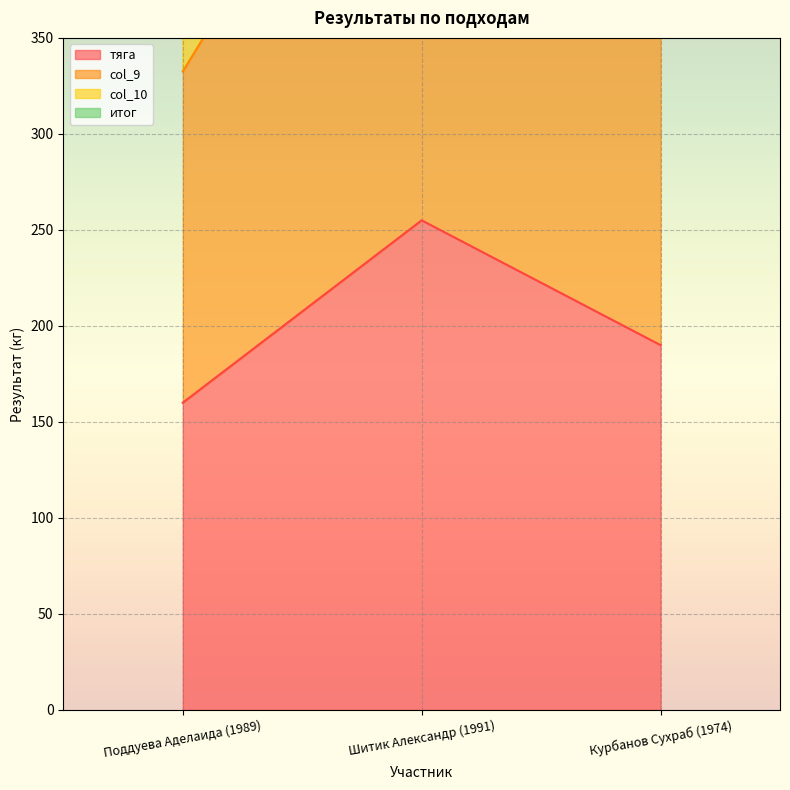

Reading left to right, extract all data points from this chart.

тяга: Поддуева Аделаида (1989)=160.0	Шитик Александр (1991)=255.0	Курбанов Сухраб (1974)=190.0
col_9: Поддуева Аделаида (1989)=682.5	Шитик Александр (1991)=1135.0	Курбанов Сухраб (1974)=785.0
col_10: Поддуева Аделаида (1989)=510.0	Шитик Александр (1991)=835.0	Курбанов Сухраб (1974)=585.0
итог: Поддуева Аделаида (1989)=332.5	Шитик Александр (1991)=535.0	Курбанов Сухраб (1974)=385.0